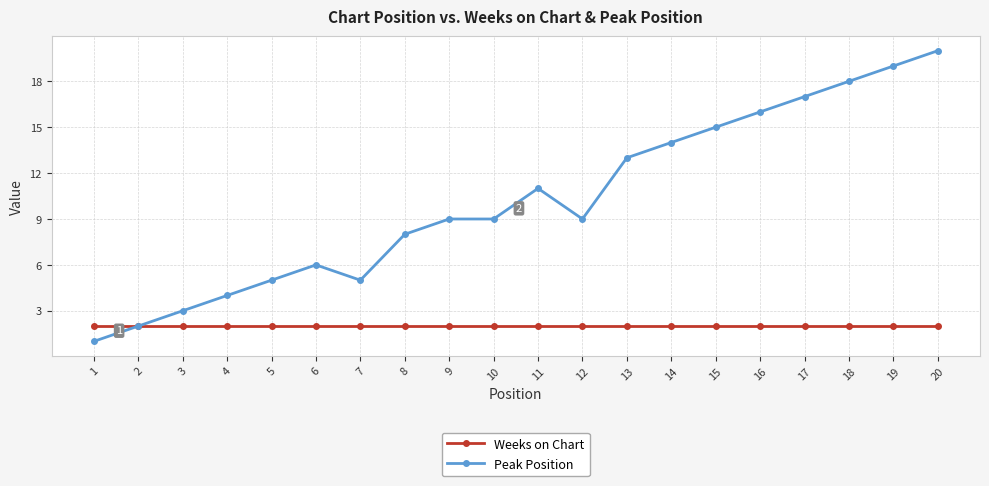

Rank the series by their maximum value, from lowest to highest.

Weeks on Chart, Peak Position